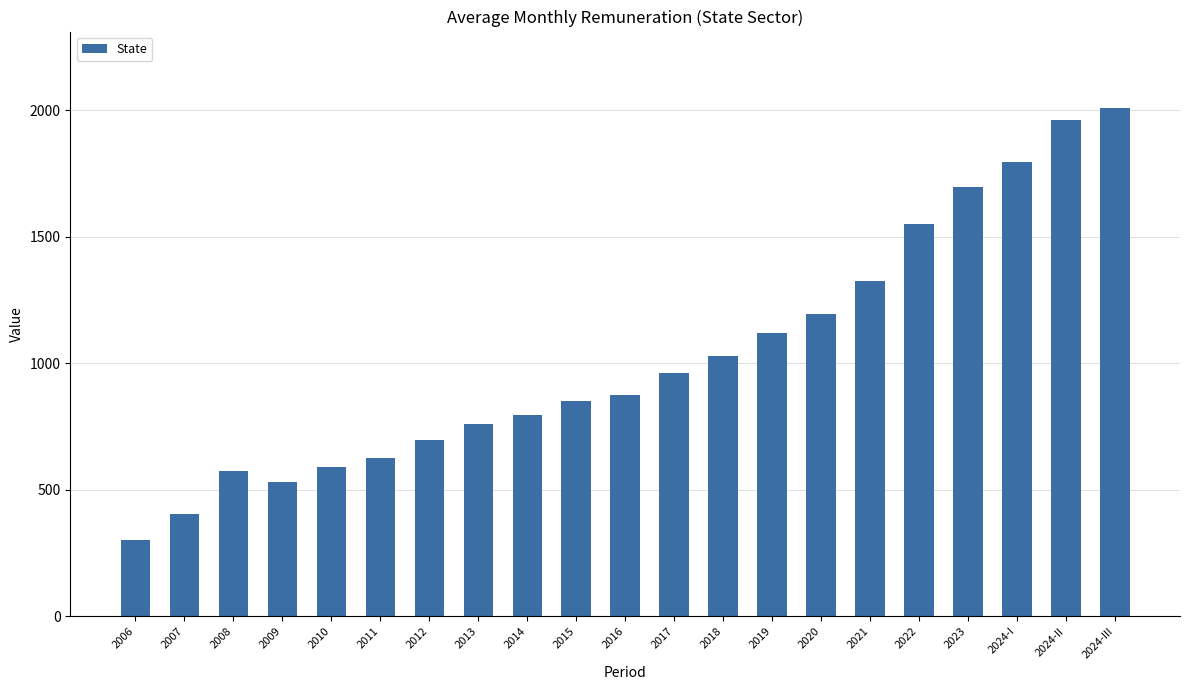

Reading left to right, list all the values displayed in this chart.

301.6	406.0	574.3	529.8	588.6	624.0	697.8	758.9	794.9	851.1	876.4	960.5	1030.1	1121.6	1196.4	1323.5	1549.2	1698.1	1795.8	1963.0	2009.3